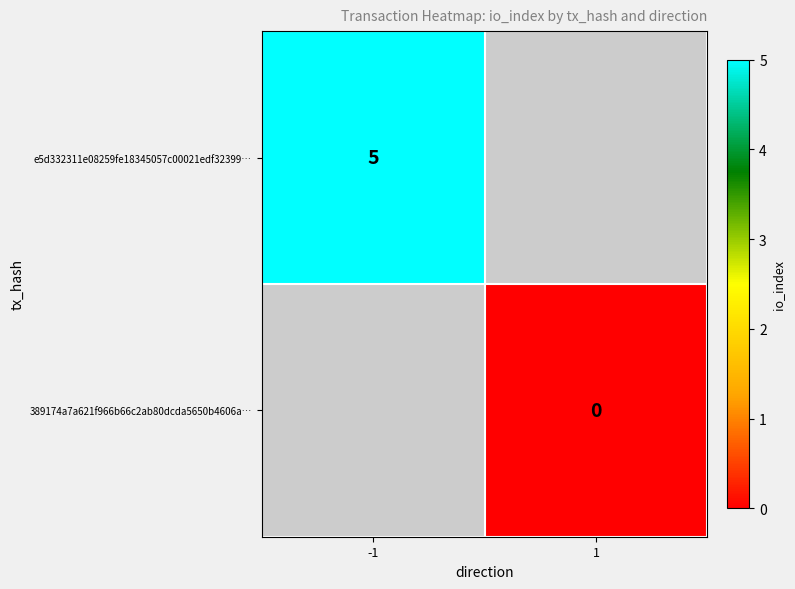

The e5d332311e08259fe18345057c00021edf32399… series shows 2 at -1. True or false?

False